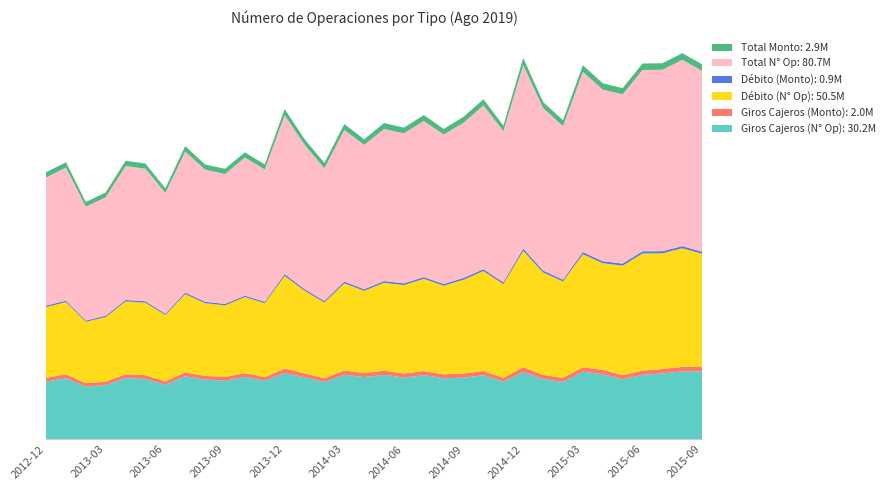

Reading right to left, transcribe all the data shown in this chart.

Giros Cajeros (N° Op): 30190258.0	30201516.0	29297390.0	28636643.0	26704444.0	28951899.0	30030368.0	25500991.0	26785943.0	29904304.0	25619316.0	28490008.0	27410724.0	27145905.0	28525902.0	27442179.0	28649944.0	27641428.0	28702599.0	25461540.0	27562413.0	29505218.0	26043967.0	27749053.0	26014468.0	26560397.0	28006066.0	24236555.0	26807677.0	27256576.0	24076414.0	23405948.0	27188635.0	25625991.0
Giros Cajeros (Monto): 1986888.2	2019208.2	1954684.9	1920104.3	1844973.0	1938691.0	2034779.7	1810449.4	1835390.0	2149765.9	1687088.7	1871731.3	1868804.7	1766668.0	1836552.2	1798759.1	1879977.6	1767239.1	1898820.8	1700628.3	1754910.1	1963358.7	1595398.6	1698069.7	1694011.0	1638789.2	1754543.3	1516311.2	1694473.9	1694183.1	1566722.3	1523431.7	1727419.1	1707790.5
Débito (N° Op): 50522966.0	52923733.0	51652447.0	52278697.0	48827511.0	47600891.0	50414403.0	43011575.0	45733991.0	51936806.0	41854007.0	44626674.0	41835250.0	39541785.0	41145651.0	39486425.0	39219337.0	36764915.0	38909529.0	33777143.0	36903448.0	41338574.0	33008290.0	33897419.0	31963165.0	32441078.0	34940554.0	29620255.0	32348304.0	32496805.0	28813929.0	27418867.0	32219069.0	31582863.0
Débito (Monto): 915501.7	959496.4	941522.2	958727.3	917295.9	881514.4	950573.3	810882.0	852540.0	1039576.3	781121.4	822061.0	805715.7	746506.5	774057.3	757640.6	760611.9	707539.9	778262.1	663418.2	708379.1	828706.8	619735.8	633451.6	627826.5	614601.1	668877.1	568888.2	628378.3	635104.2	577752.7	536946.2	621173.7	633469.6
Total N° Op: 80713224.0	83125249.0	80949837.0	80915340.0	75531955.0	76552790.0	80444771.0	68512566.0	72519934.0	81841110.0	67473323.0	73116682.0	69245974.0	66687690.0	69671553.0	66928604.0	67869281.0	64406343.0	67612128.0	59238683.0	64465861.0	70843792.0	59052257.0	61646472.0	57977633.0	59001475.0	62946620.0	53856810.0	59155981.0	59753381.0	52890343.0	50824815.0	59407704.0	57208854.0
Total Monto: 2902389.9	2978704.5	2896207.1	2878831.6	2762268.8	2820205.4	2985353.0	2621331.4	2687930.0	3189342.3	2468210.1	2693792.3	2674520.5	2513174.4	2610609.5	2556399.7	2640589.5	2474779.0	2677082.9	2364046.4	2463289.2	2792065.5	2215134.3	2331521.3	2321837.5	2253390.3	2423420.4	2085199.5	2322852.2	2329287.2	2144474.9	2060377.9	2348592.8	2341260.1